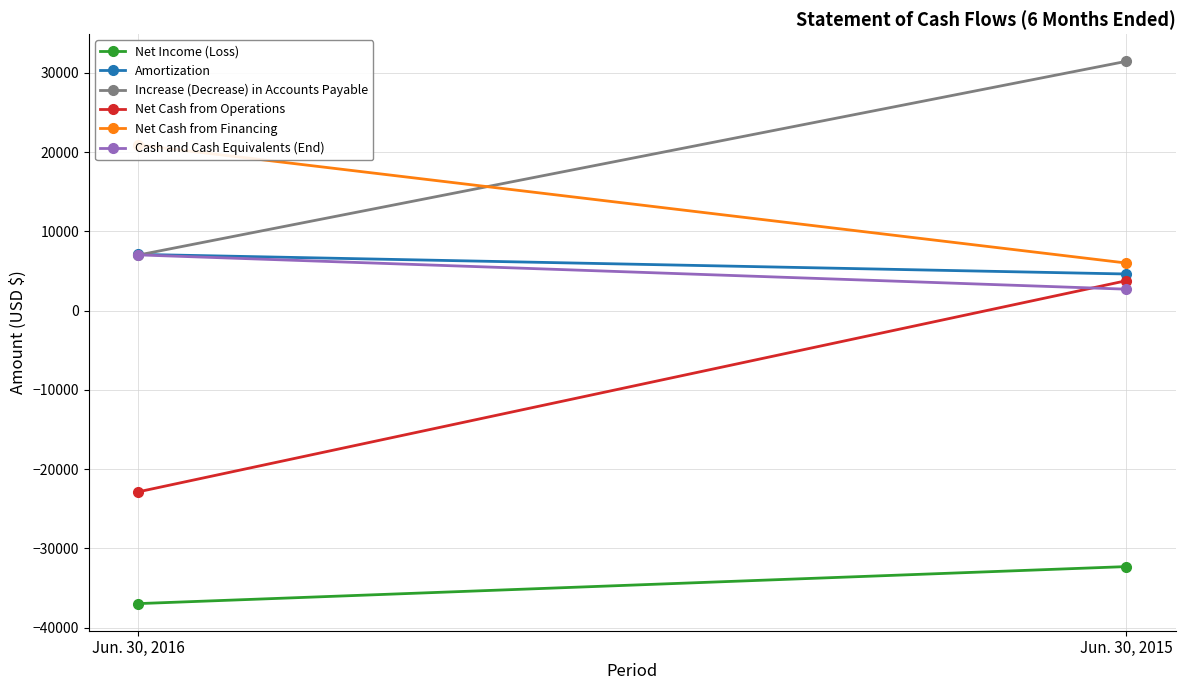

What is the greatest value displayed?

31460